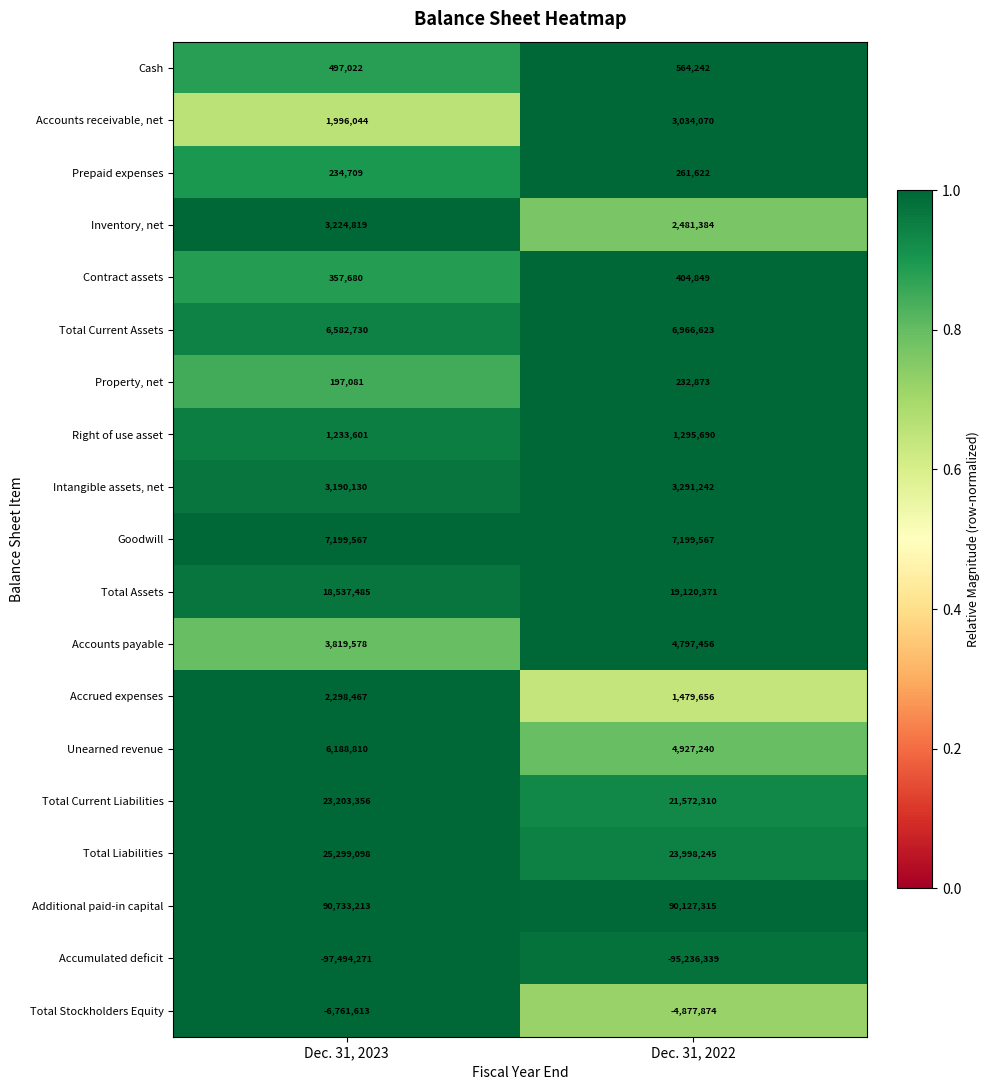

Is it true that Additional paid-in capital equals 90127315 at Dec. 31, 2022?

True